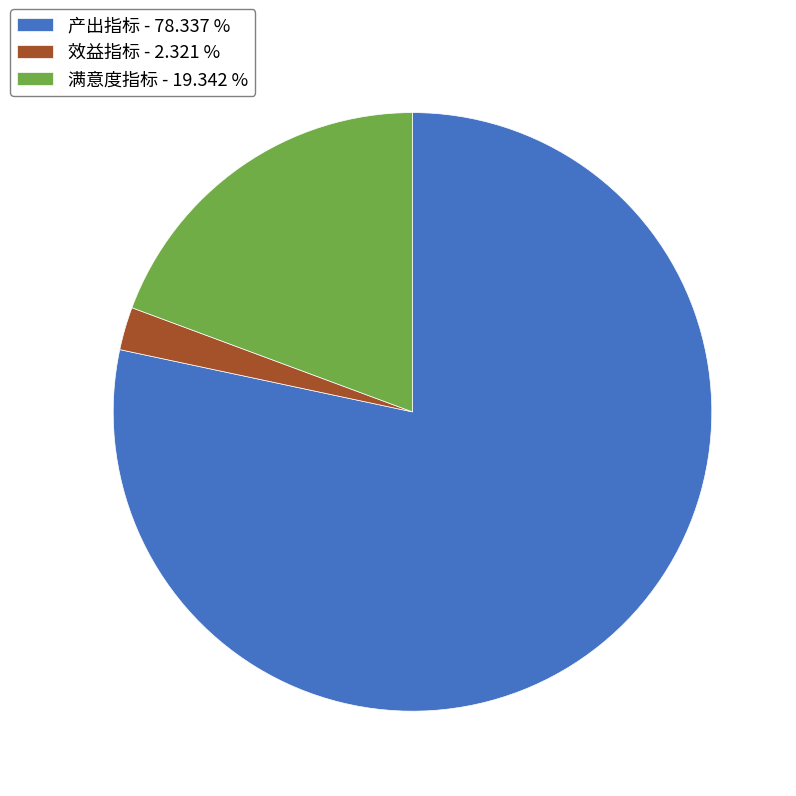

Which category has the smallest portion of the pie?

效益指标